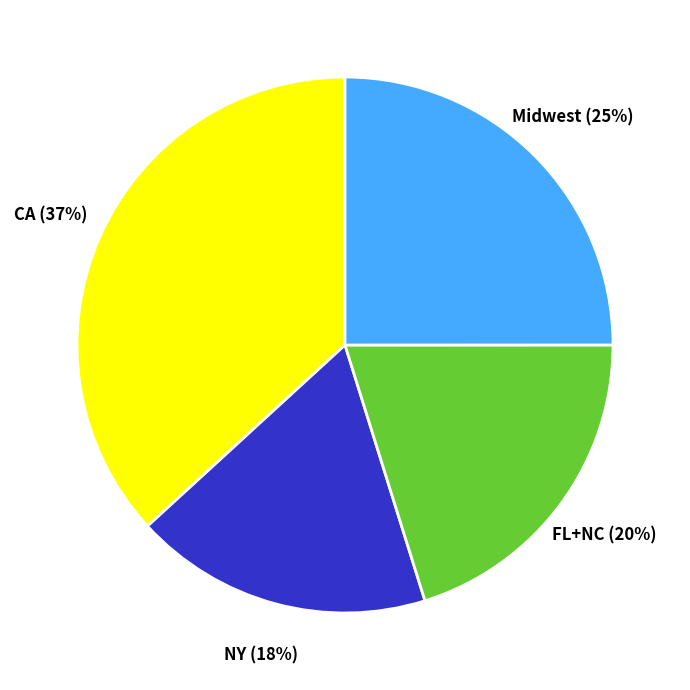

To the nearest percent, what is the difference between the largest and smallest slice percentages?

19%